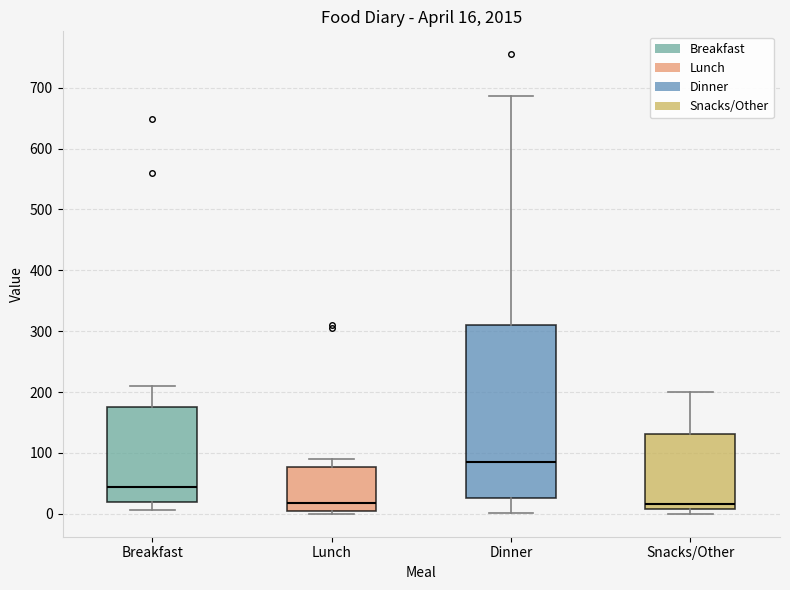

Which box is the tallest, from its lower edge to its upper edge?

Dinner